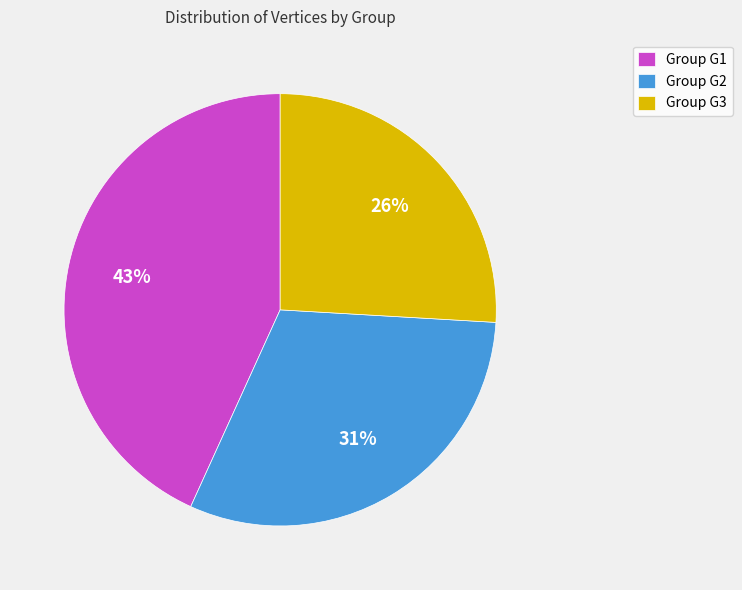

To the nearest percent, what is the difference between the largest and smallest slice percentages?

17%